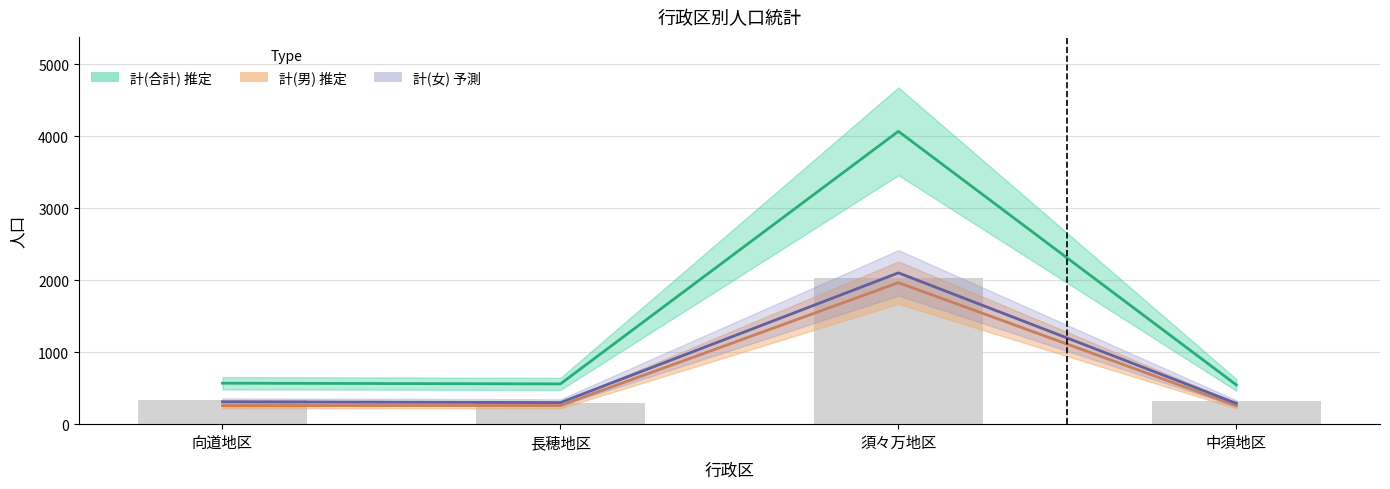

Count the number of categories in the chart.

4